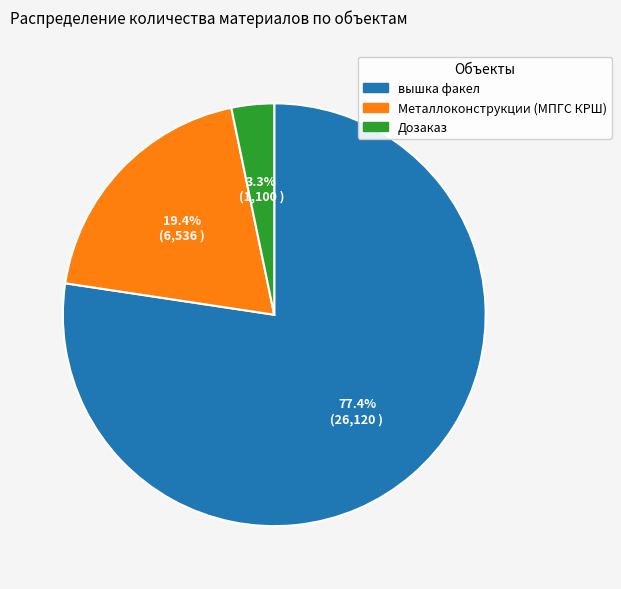

To the nearest percent, what is the average slice percentage?

33%